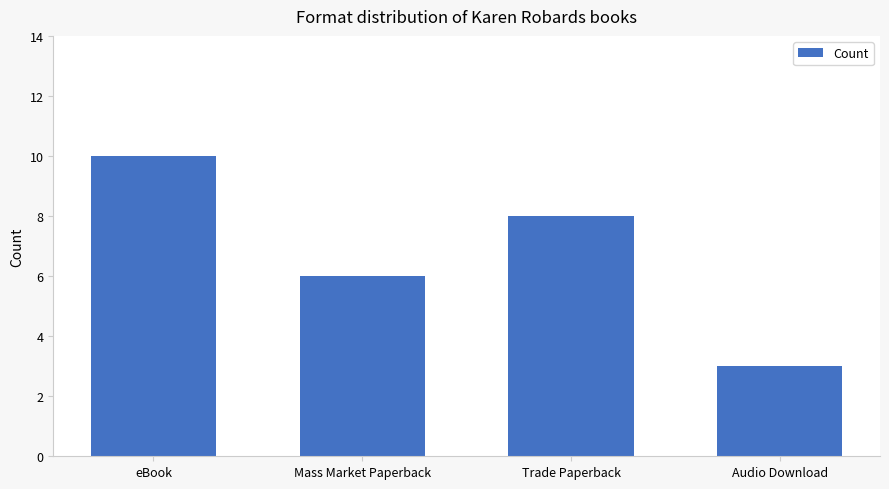

Where is the data nearest to the value 6?

Mass Market Paperback